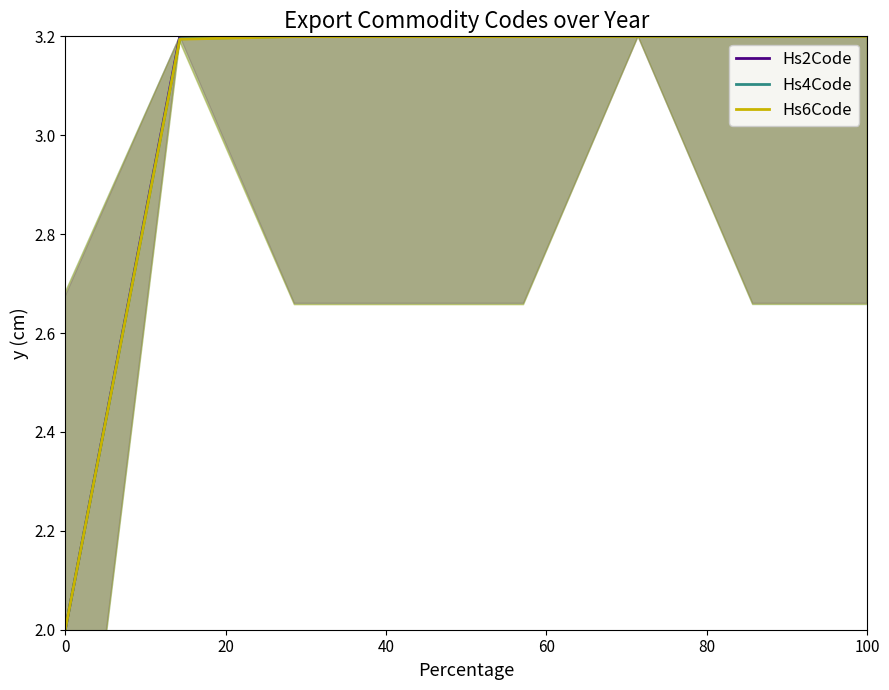

Which has a higher value, 0 or 6?

6